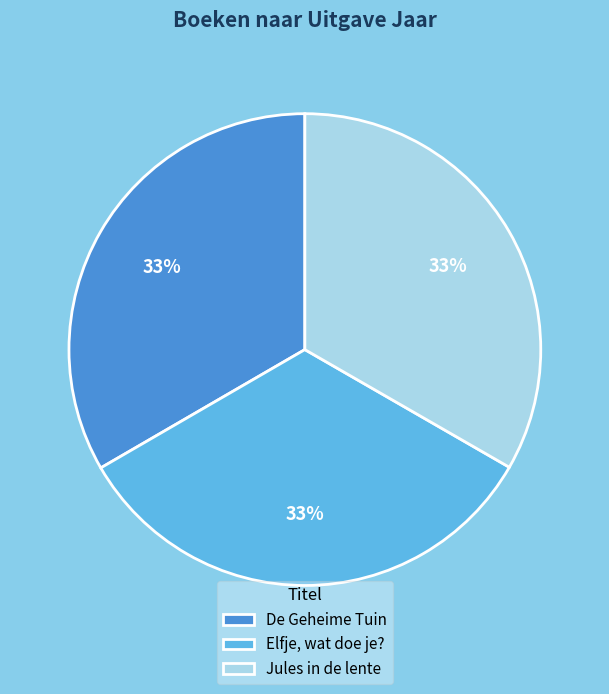

What percentage is the De Geheime Tuin slice, to the nearest percent?

33%